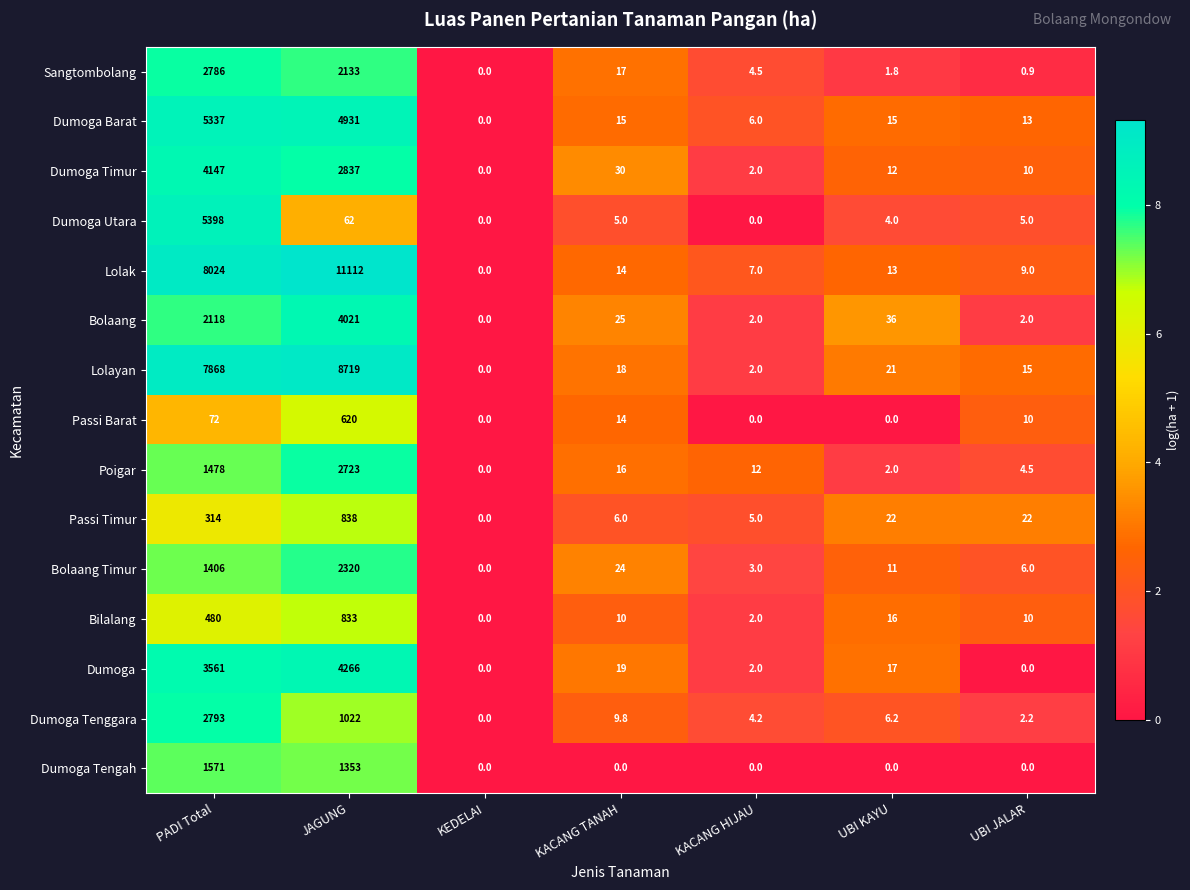

Is it true that Passi Barat equals 0.0 at UBI KAYU?

True